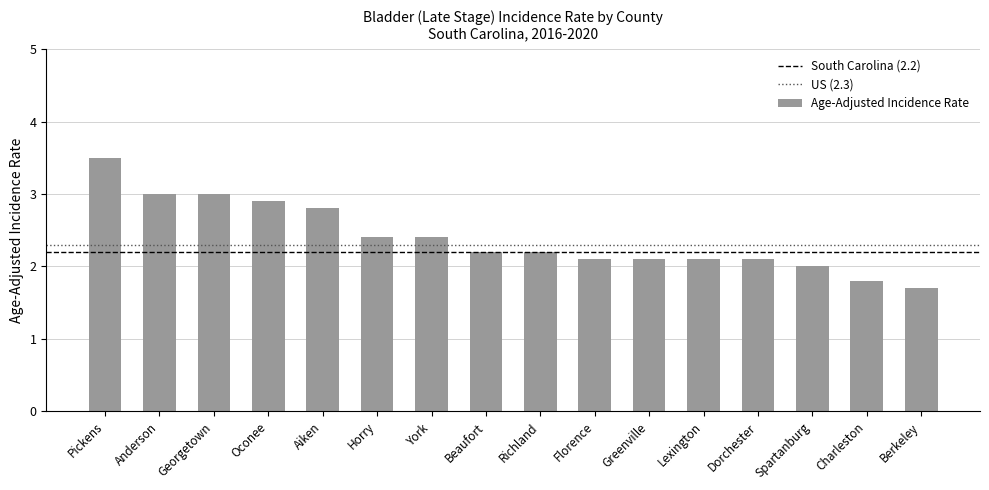

What position from the right is Pickens?

16